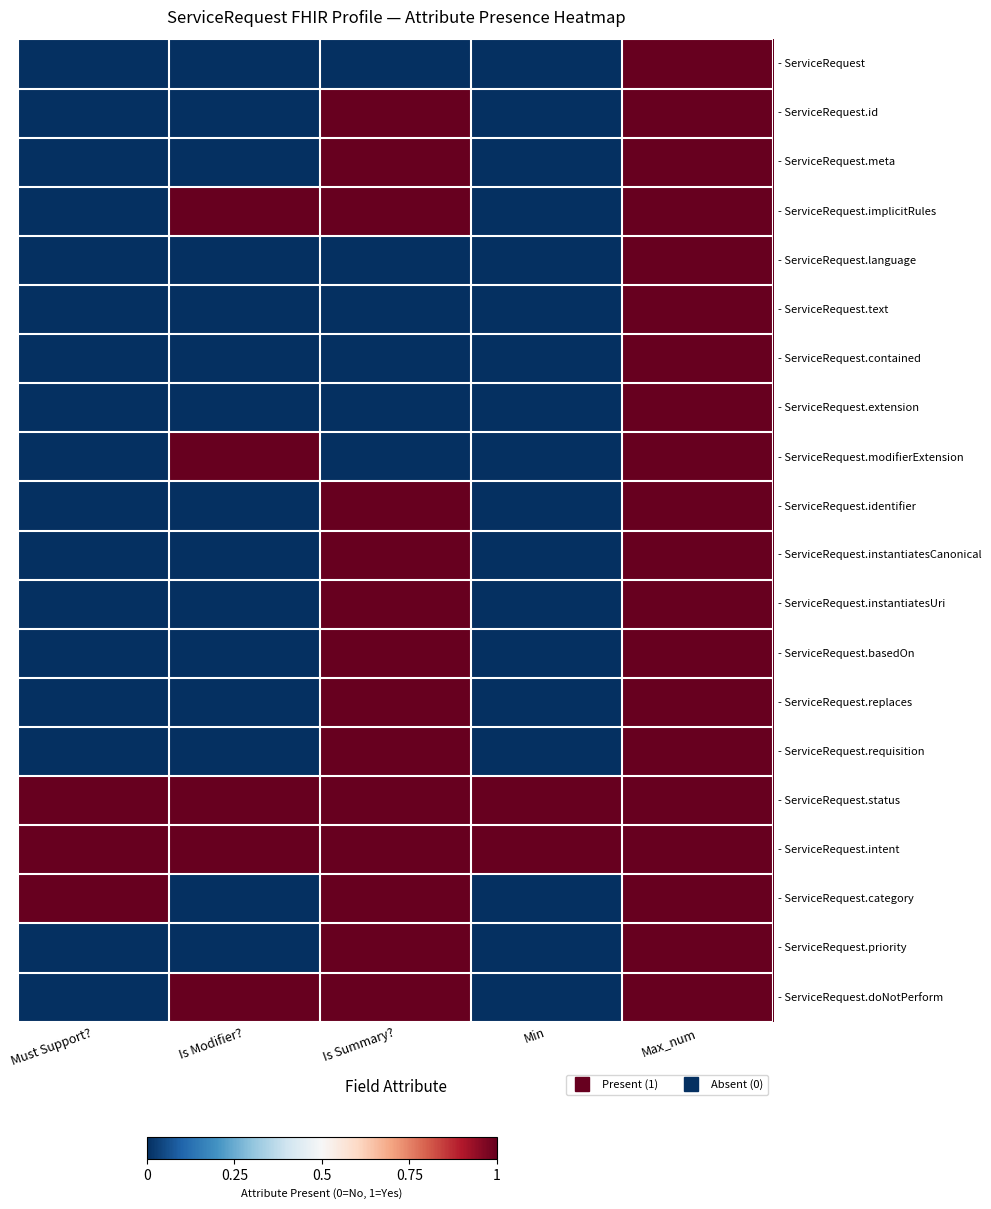

Which series has the largest range (max minus min)?

- ServiceRequest